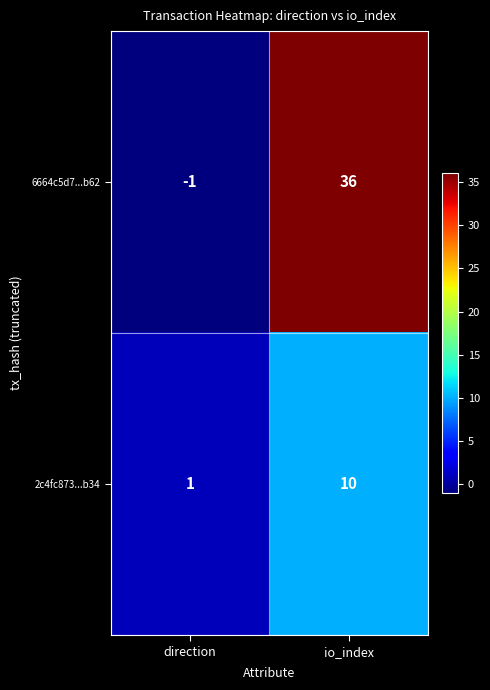

The value of 6664c5d7...b62 at io_index is 23. True or false?

False